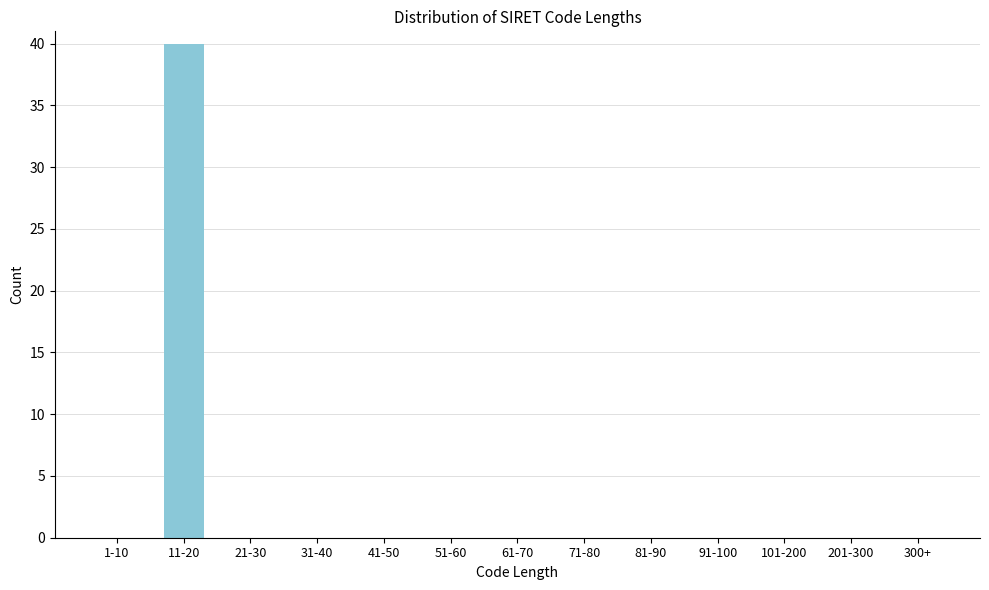

Reading right to left, list all the values displayed in this chart.

300+=0	201-300=0	101-200=0	91-100=0	81-90=0	71-80=0	61-70=0	51-60=0	41-50=0	31-40=0	21-30=0	11-20=40	1-10=0